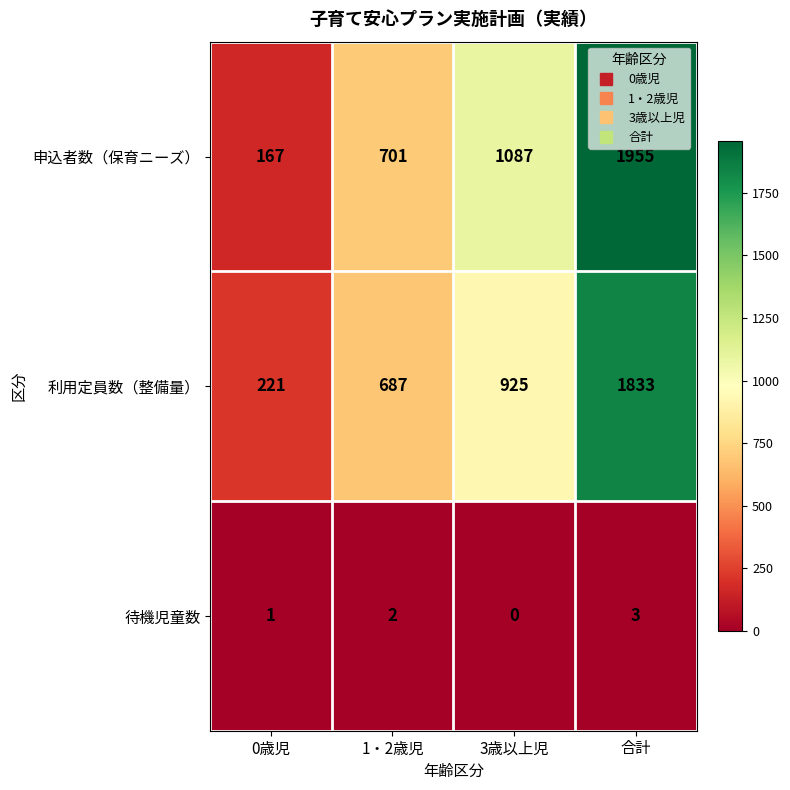

Which series has the largest range (max minus min)?

申込者数（保育ニーズ）